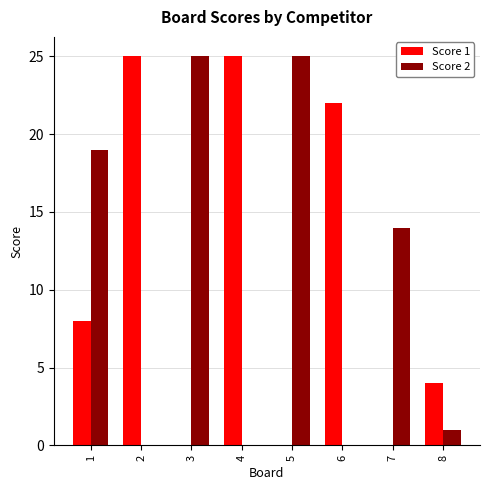

Reading left to right, transcribe all the data shown in this chart.

Score 1: 1=8	2=25	3=0	4=25	5=0	6=22	7=0	8=4
Score 2: 1=19	2=0	3=25	4=0	5=25	6=0	7=14	8=1